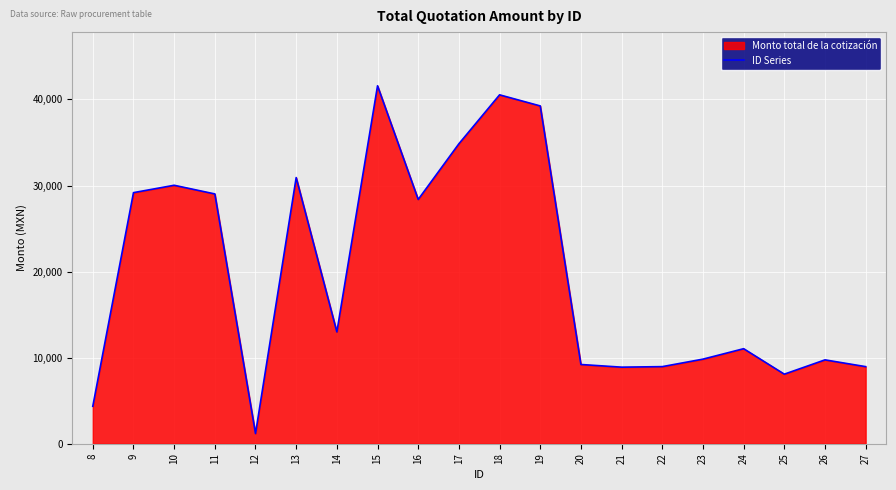

Reading left to right, list all the values displayed in this chart.

4350.0	29172.2	30029.7	29022.7	1183.2	30921.6	12992.0	41586.2	28381.0	34849.2	40536.3	39246.6	9204.8	8895.8	8957.5	9828.0	11040.6	8081.7	9742.7	8956.0